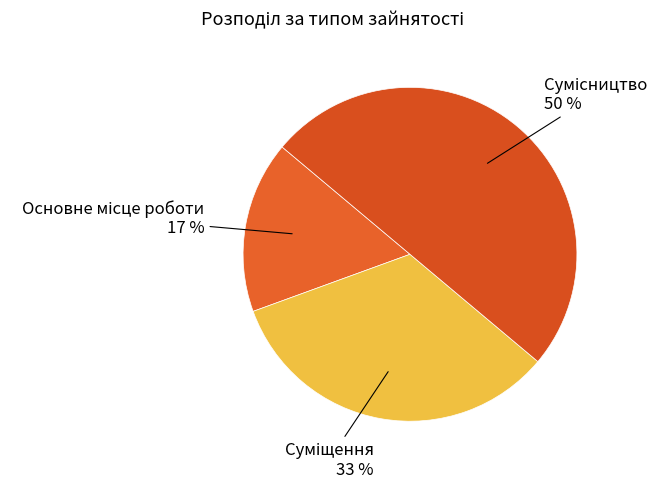

To the nearest percent, what is the difference between the largest and smallest slice percentages?

33%